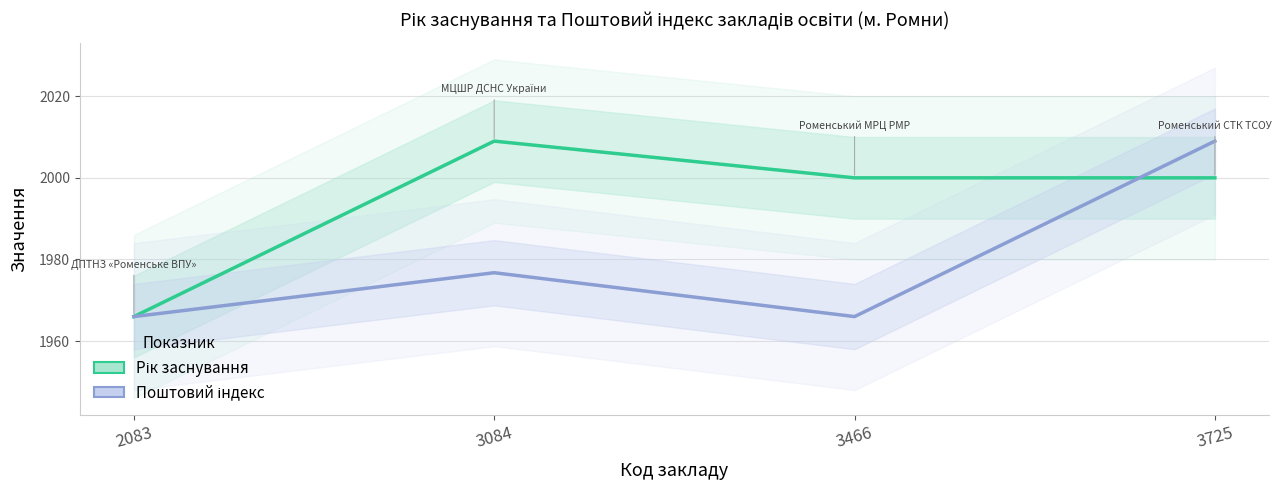

Is the value of Поштовий індекс (масштабований) at 3084 greater than the value of Рік заснування at 3725?

No